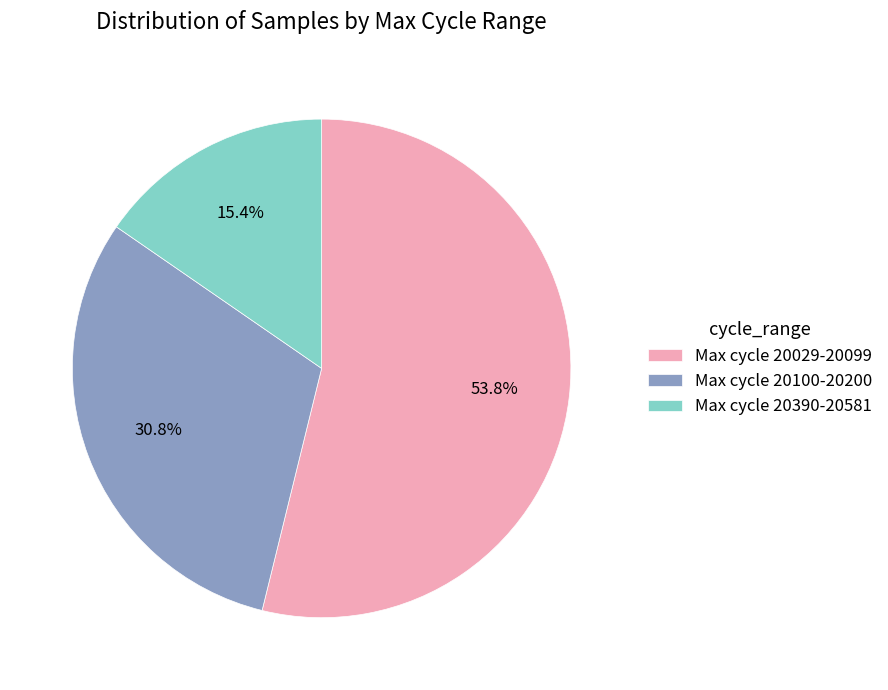

Combined, do Max cycle 20029-20099 and Max cycle 20100-20200 account for over 50%?

Yes